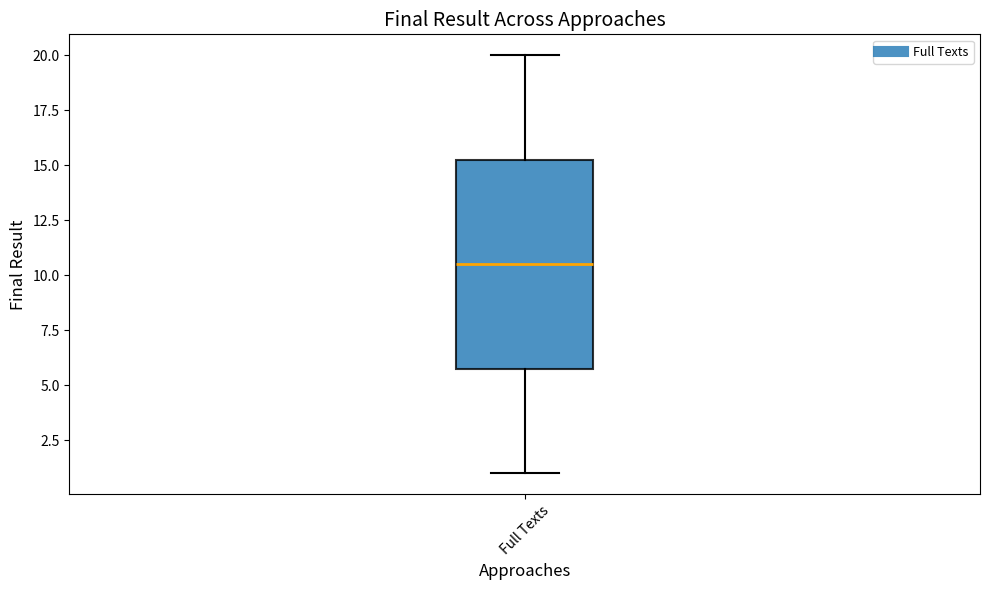

Read this box plot against the y-axis: the position of the median line, the range covered by the box, and the ends of both whiskers. The values are not printed on the chart, so give them approximately, as read against the axis.

median 10.5, box 6.0 to 15.5, whiskers 1.0 to 20.0